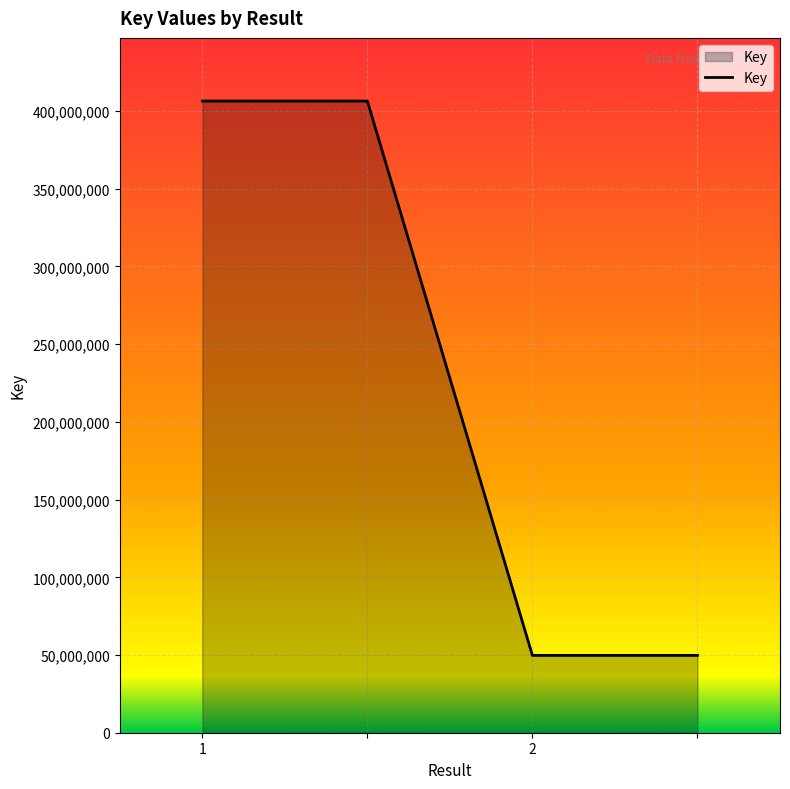

True or false: the data has more than 1 interior local peaks.

False